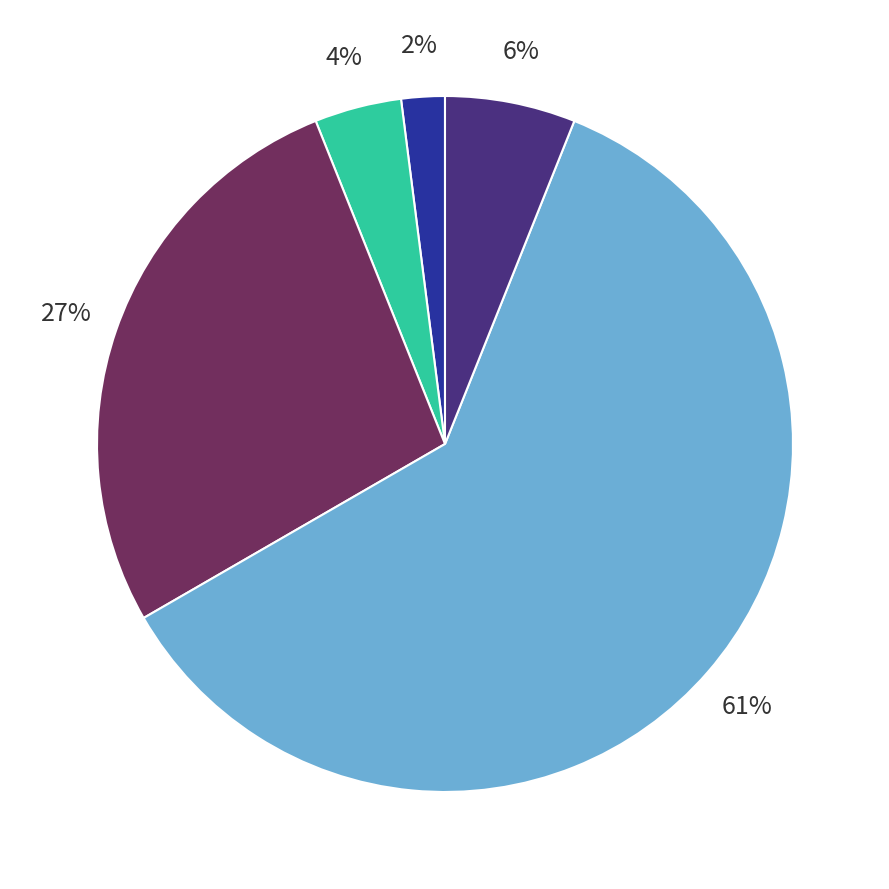

How many segments does this pie chart have?

5